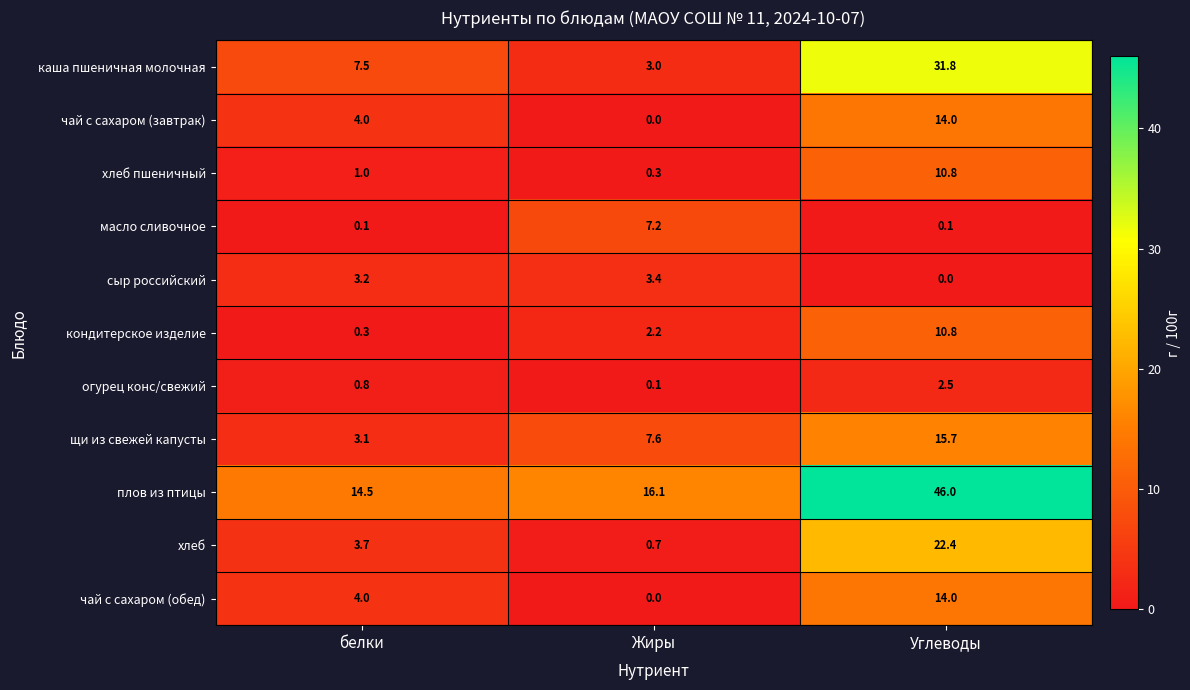

What value does the хлеб пшеничный series have at Углеводы?

10.8